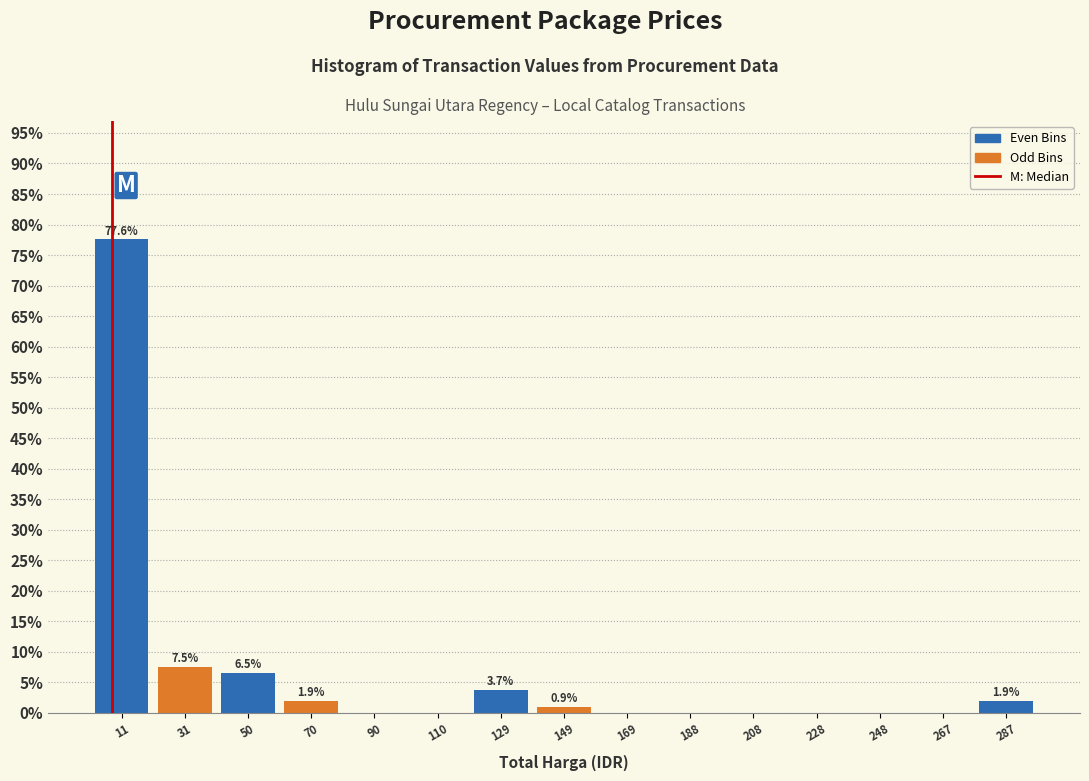

Over which range of the x-axis is the bar tallest?

2 to 20